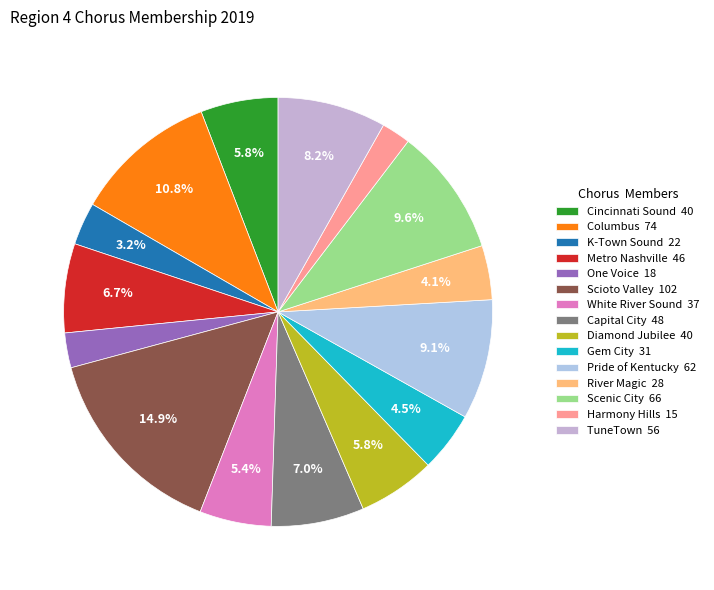

How many segments does this pie chart have?

15